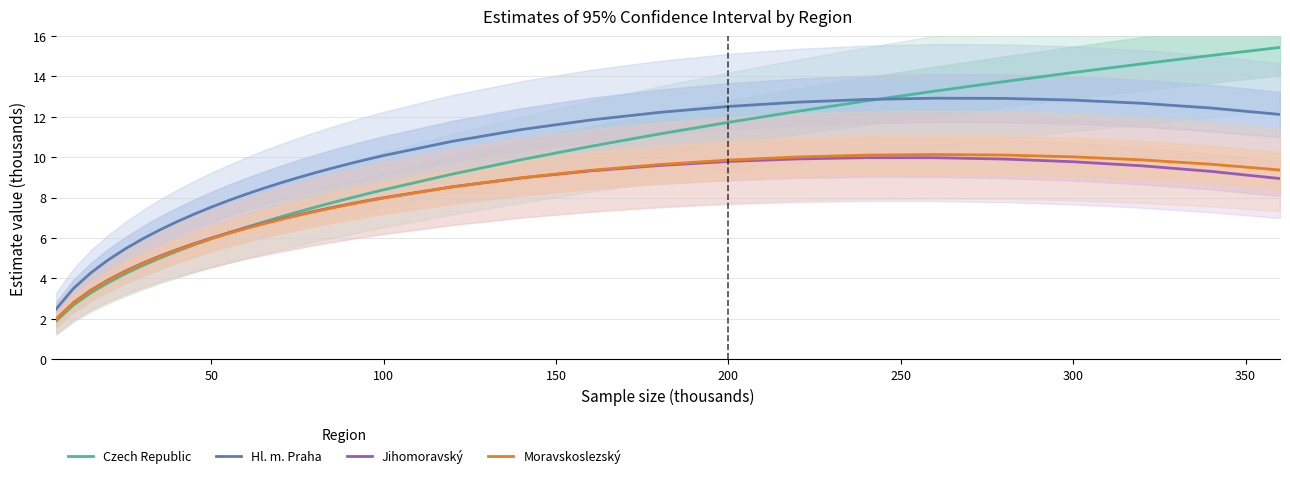

Reading left to right, what are all the values shown in this chart?

Czech Republic: 1.9	2.7	3.3	3.8	4.2	4.6	5.0	5.3	5.7	6.0	6.3	6.5	6.8	7.0	7.3	7.5	7.7	8.0	8.2	8.4	9.2	9.9	10.5	11.2	11.7	12.3	12.8	13.3	13.7	14.2	14.6	15.0	15.4
Hl. m. Praha: 2.5	3.5	4.3	4.9	5.5	6.0	6.4	6.8	7.2	7.5	7.9	8.2	8.5	8.7	9.0	9.2	9.5	9.7	9.9	10.1	10.8	11.4	11.8	12.2	12.5	12.7	12.9	12.9	12.9	12.8	12.7	12.4	12.1
Jihomoravský: 2.0	2.8	3.4	3.9	4.4	4.7	5.1	5.4	5.7	6.0	6.3	6.5	6.7	6.9	7.1	7.3	7.5	7.7	7.8	8.0	8.5	9.0	9.3	9.6	9.8	9.9	10.0	10.0	9.9	9.8	9.6	9.3	8.9
Moravskoslezský: 2.0	2.8	3.4	3.9	4.3	4.7	5.1	5.4	5.7	6.0	6.2	6.5	6.7	6.9	7.1	7.3	7.5	7.7	7.8	8.0	8.5	9.0	9.3	9.6	9.9	10.0	10.1	10.1	10.1	10.0	9.9	9.7	9.4